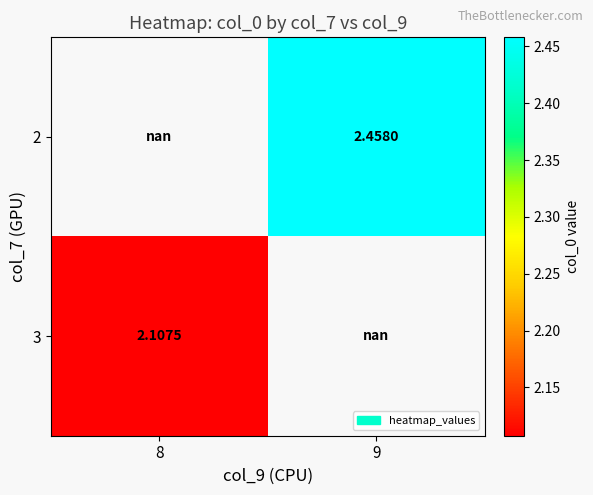

The value of 3 at 8 is 3.6. True or false?

False